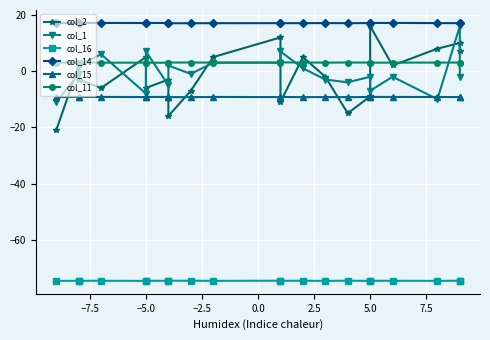

What is the sum of all col_16 values?

-1567.1